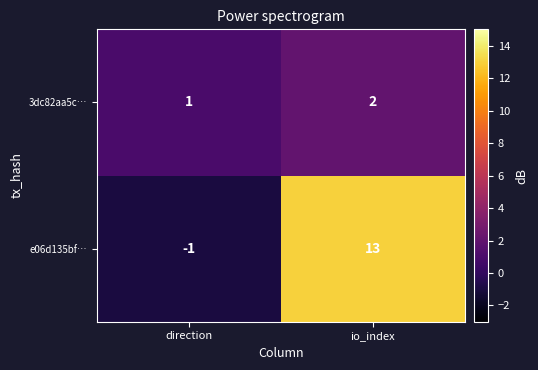

Reading left to right, list all the values displayed in this chart.

3dc82aa5c…: direction=1	io_index=2
e06d135bf…: direction=-1	io_index=13